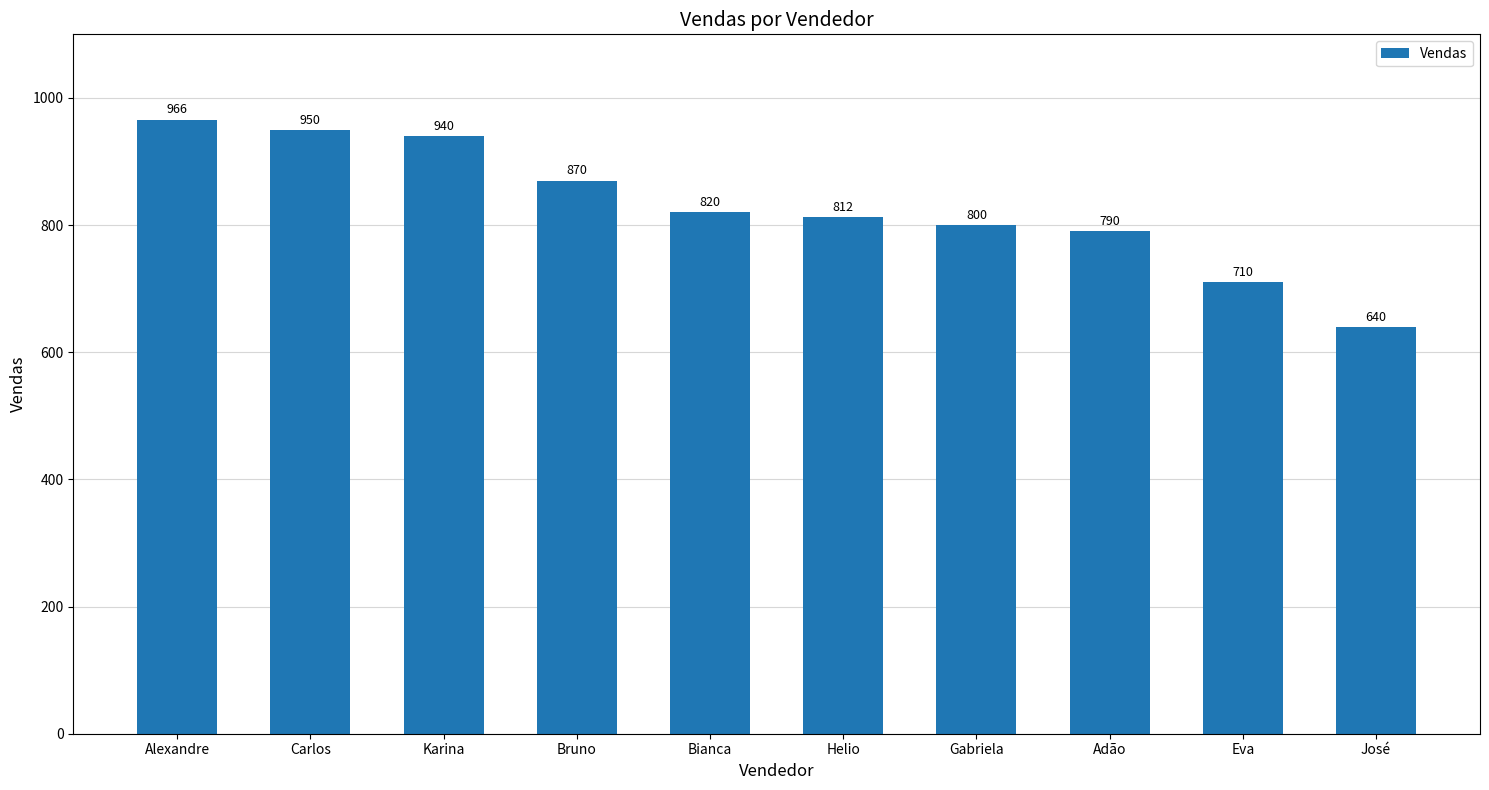

What is the label of the 4th bar from the right?

Gabriela